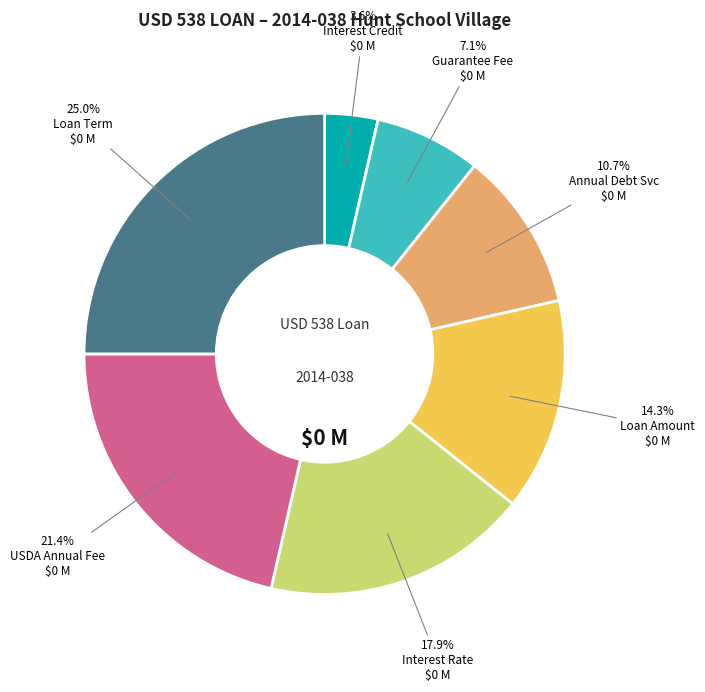

Approximately how many times larger is the value at USDA Annual Fee compared to Loan Term?

0.9